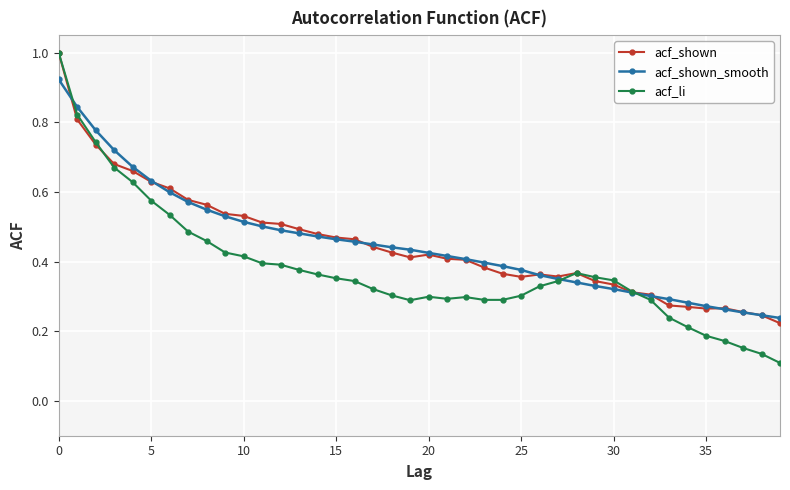

Which series has the largest range (max minus min)?

acf_li